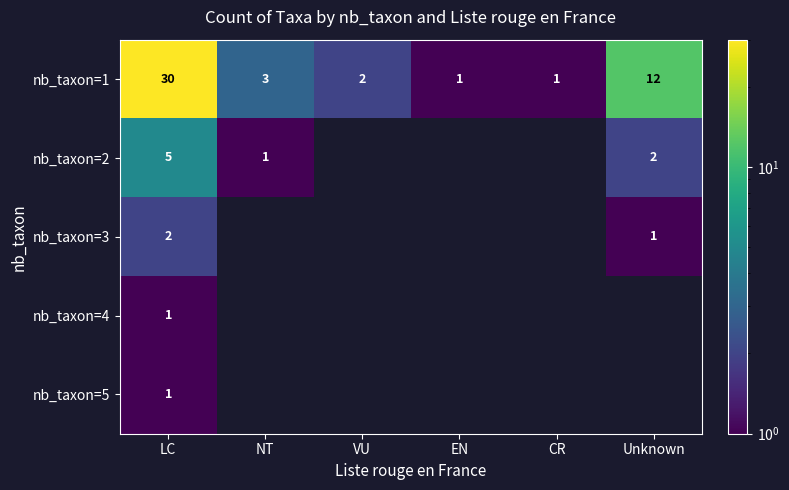

Which label corresponds to the largest value in the chart?

LC